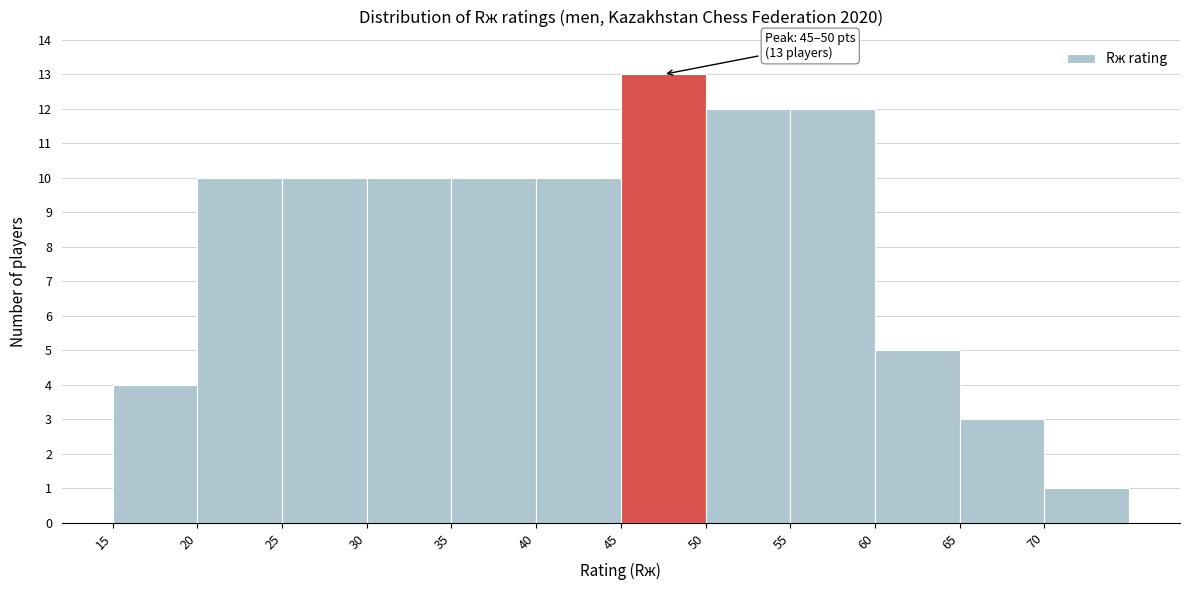

Over which range of the x-axis is the bar tallest?

45 to 50